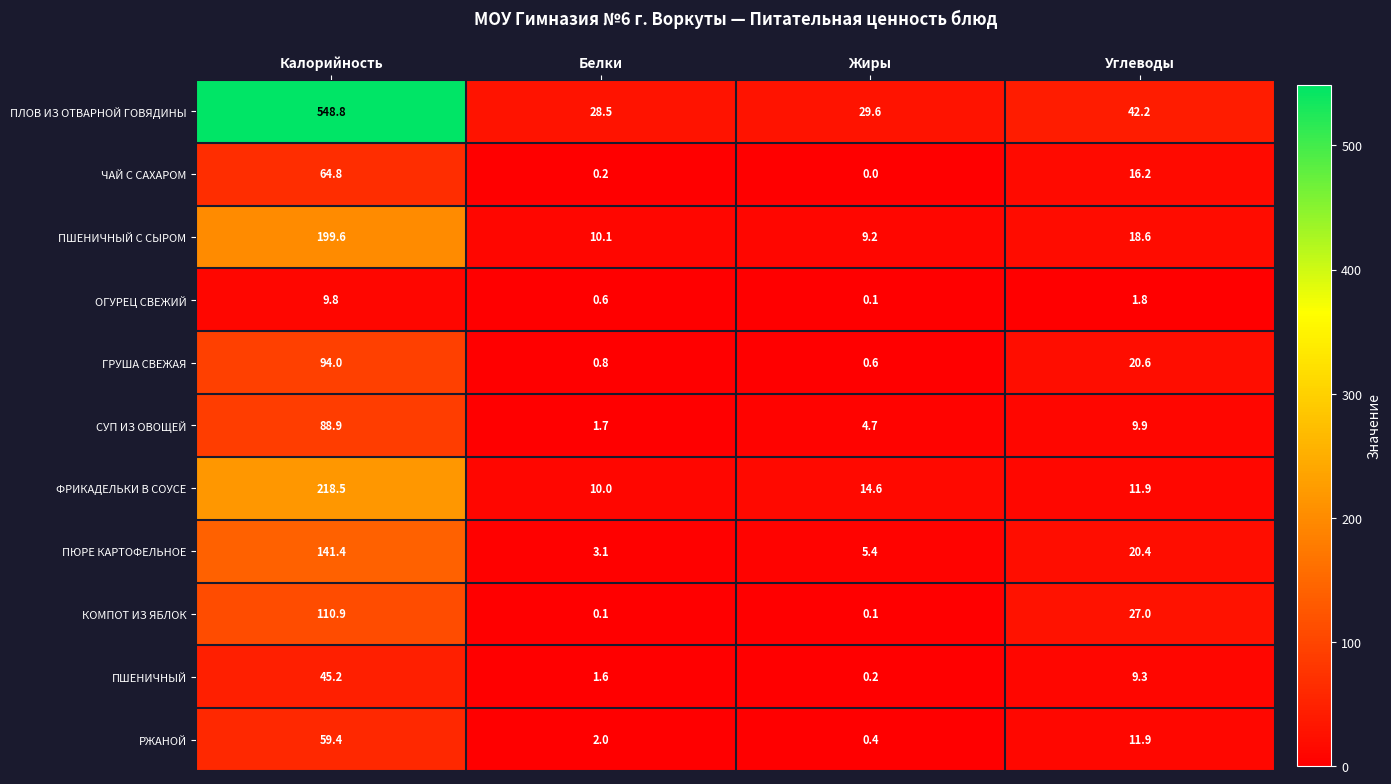

What is the average value of the ФРИКАДЕЛЬКИ В СОУСЕ series?

63.8